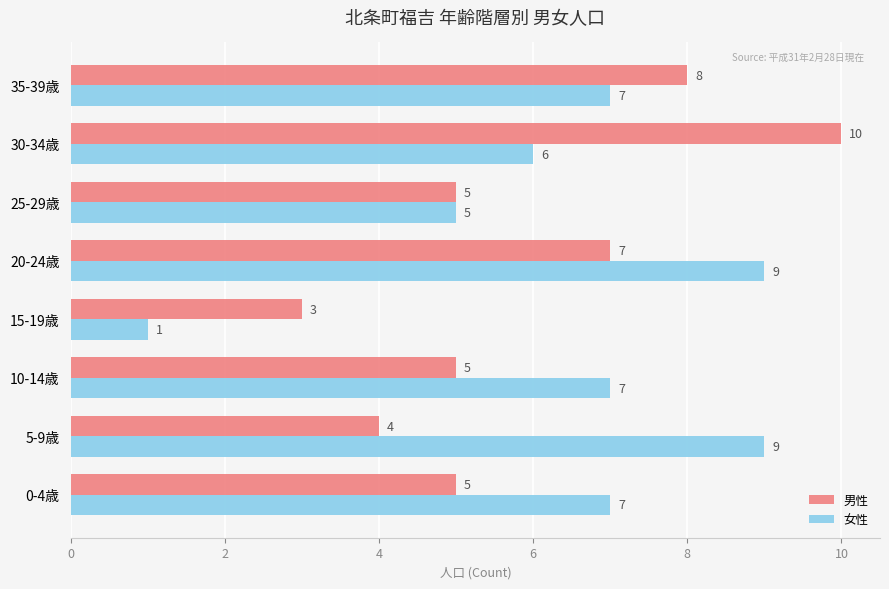

At how many categories does at least one series exceed 6?

6